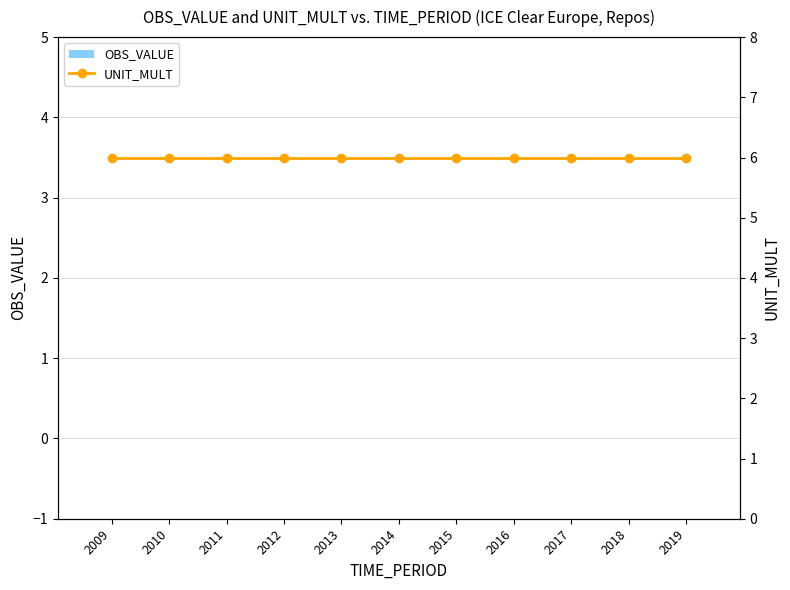

What is the greatest value displayed?

6